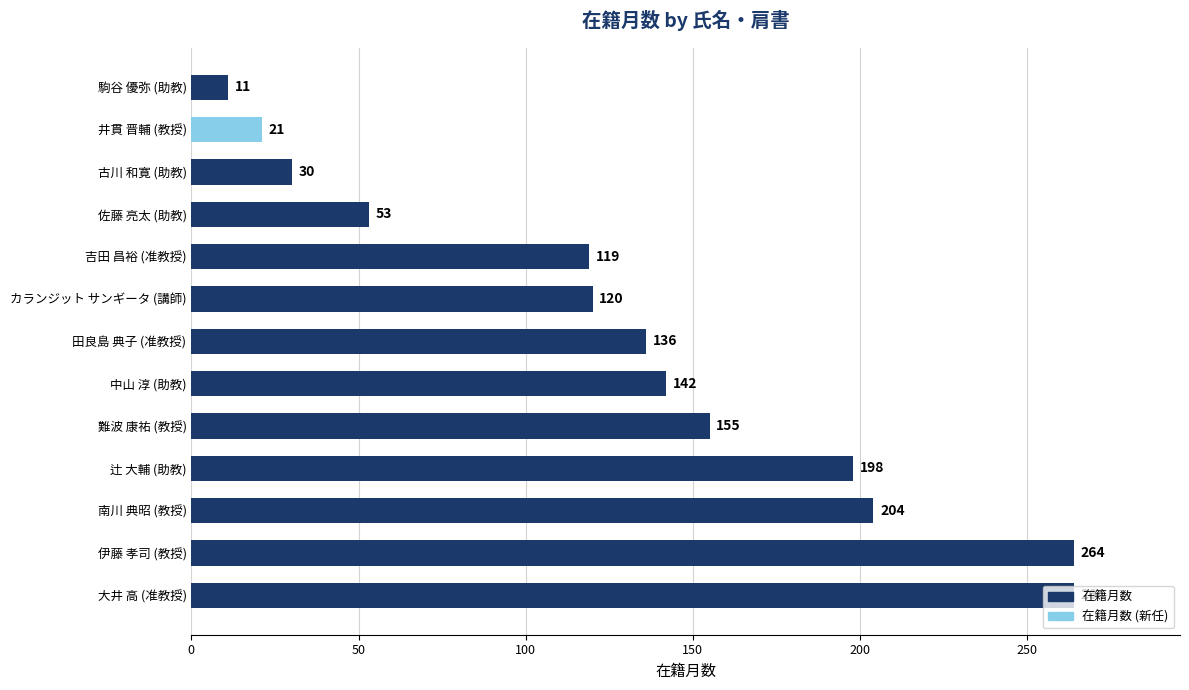

At which label is the value closest to 137?

田良島 典子 (准教授)